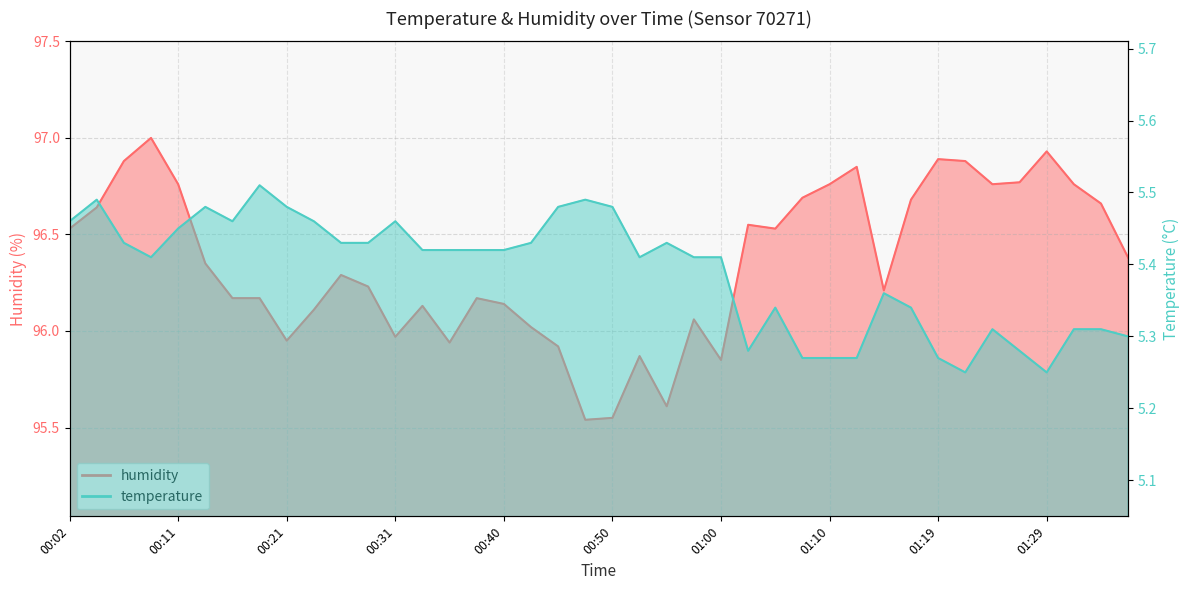

What is the label of the 2nd point from the right?

01:34